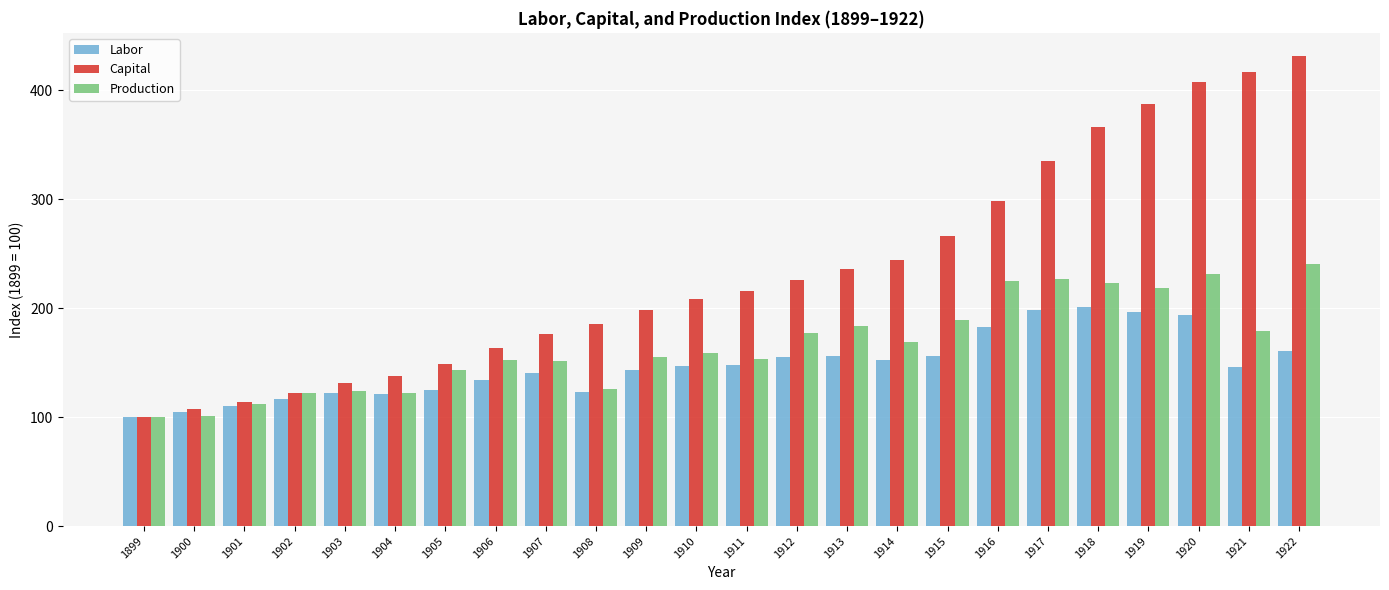

The value of Capital at 1904 is 236. True or false?

False